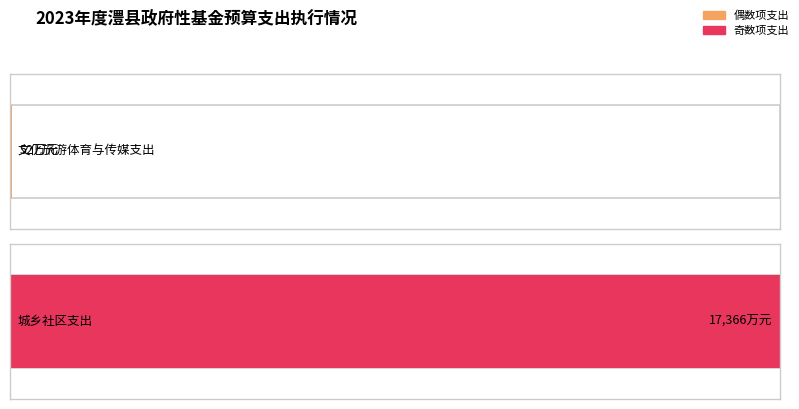

True or false: the data shows 7695 at 科学技术支出.

False